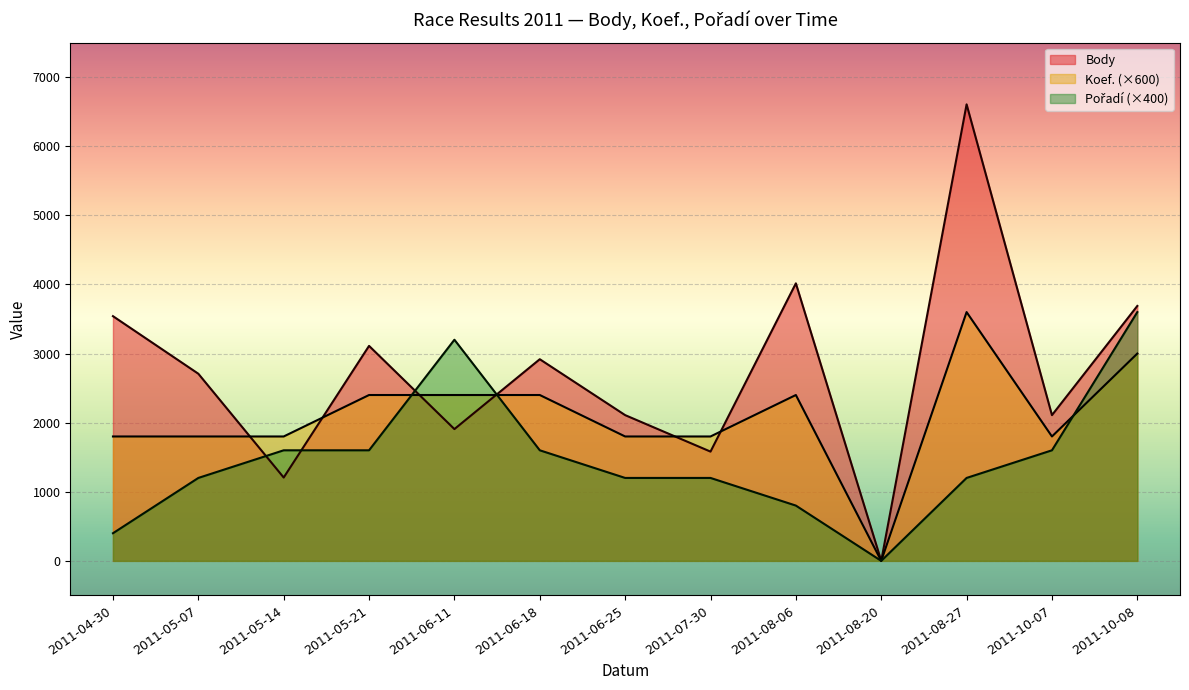

True or false: Pořadí and Koef. cross at least once.

True